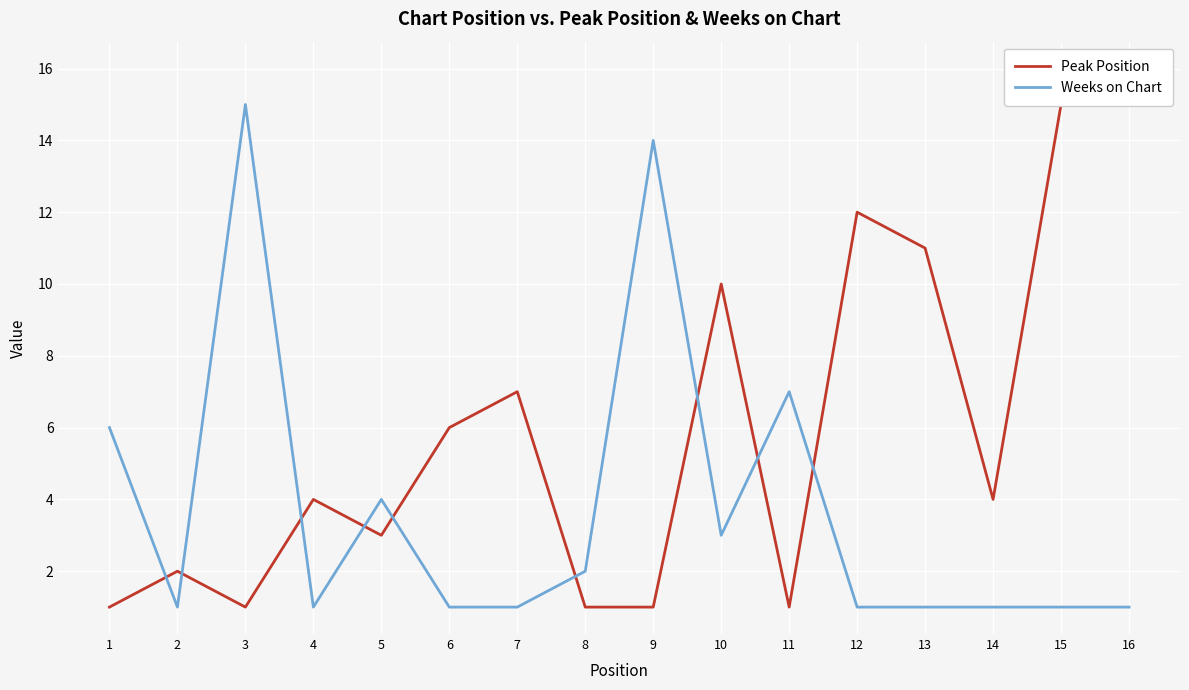

At which category is the sum across all series the highest?

16